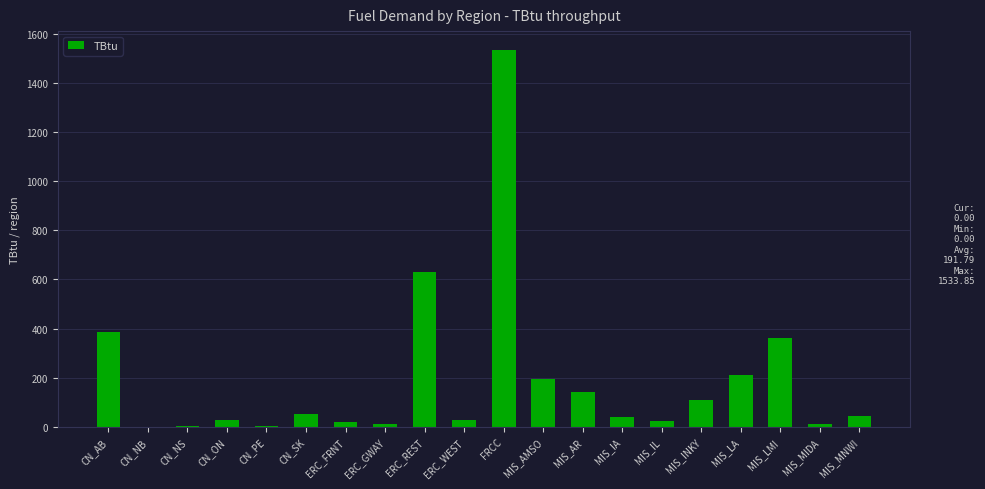

What is the difference between the values at MIS_AR and MIS_MIDA?

129.5